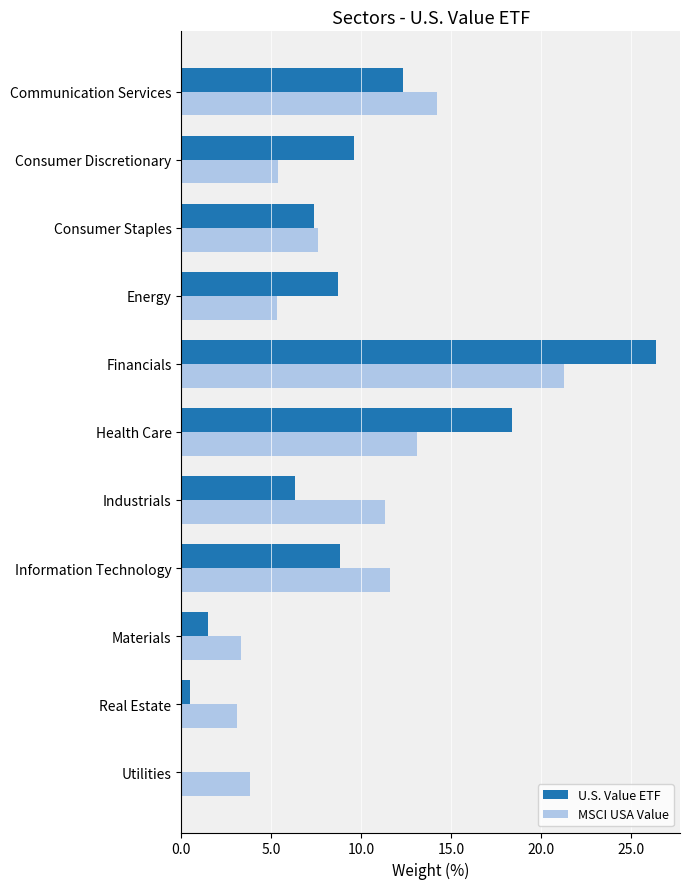

What is the total value across all series at Materials?

4.8